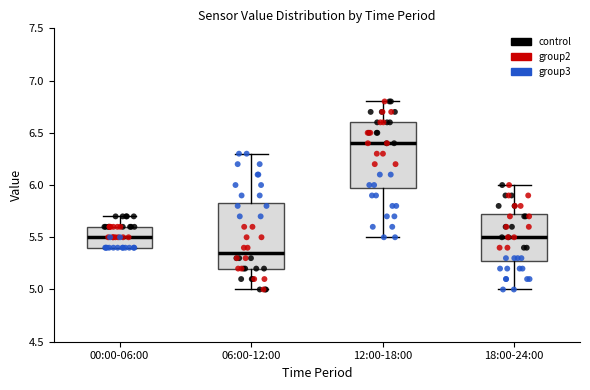

Which box's median line is the highest?

12:00-18:00